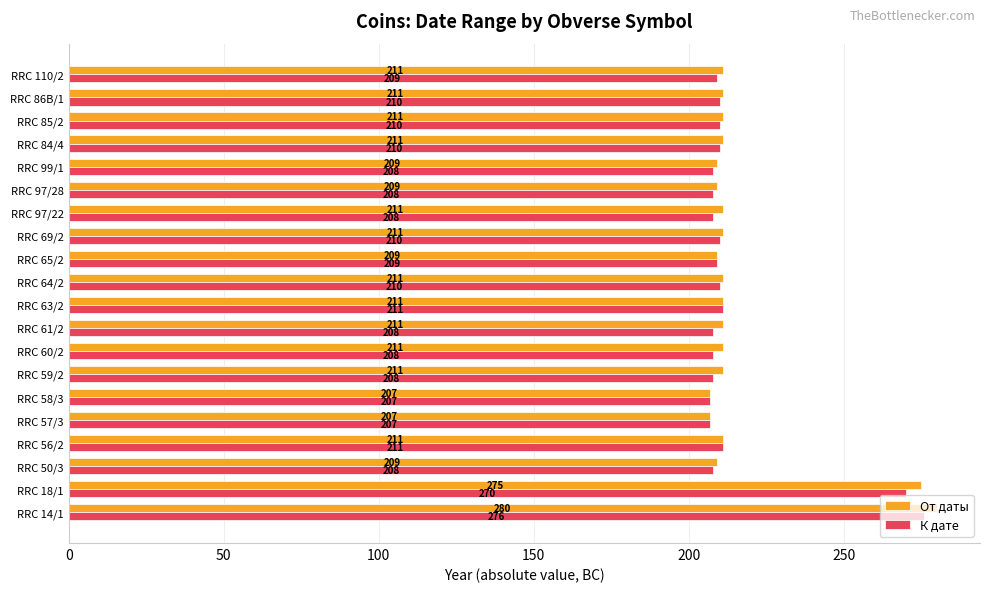

At how many categories does at least one series exceed 215?

2